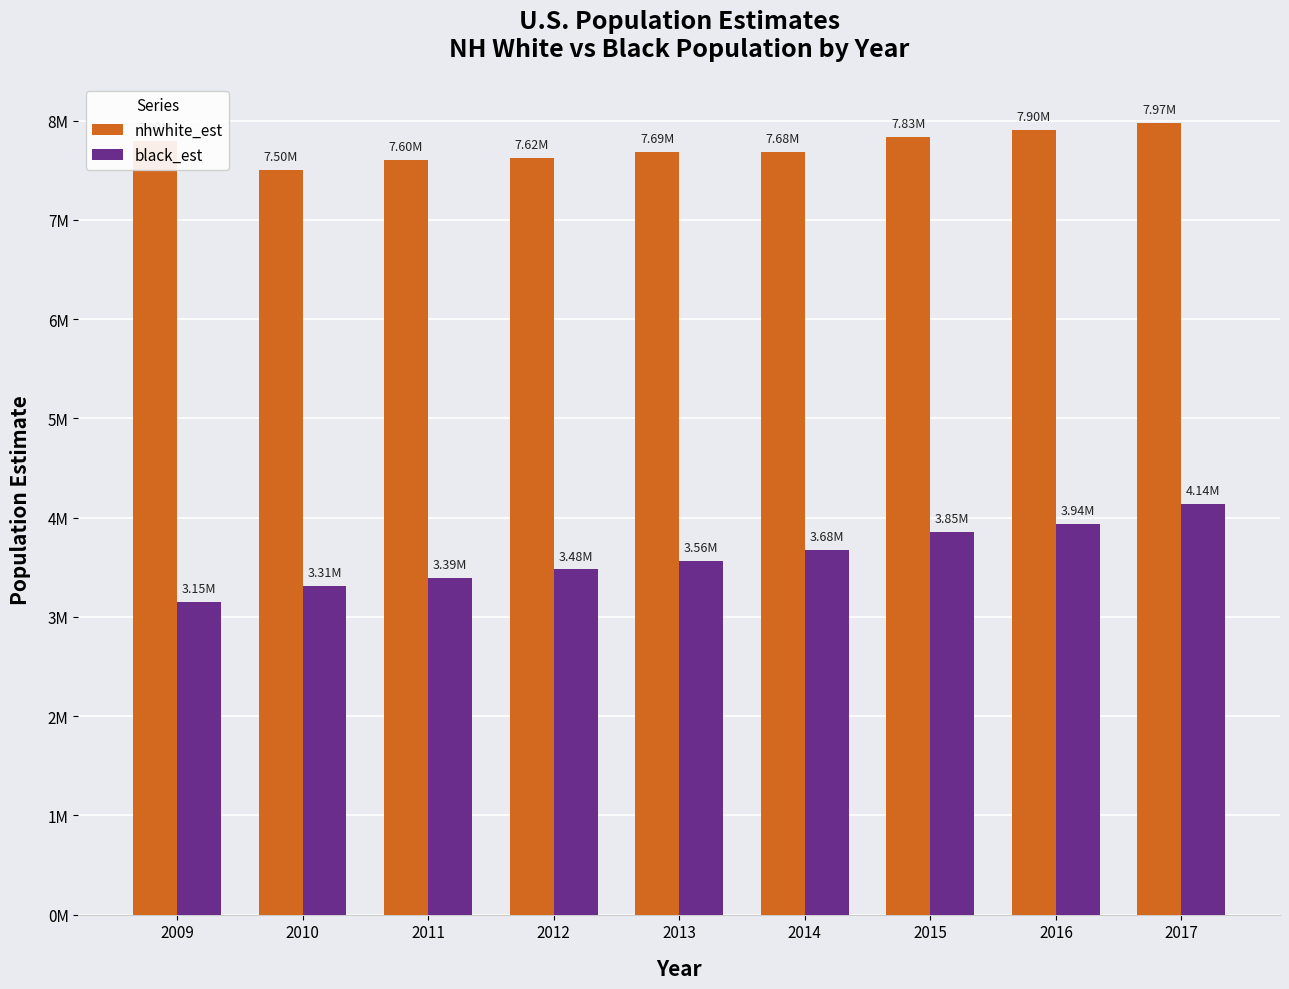

What is the difference between the highest and lowest values at 2011?

4209830